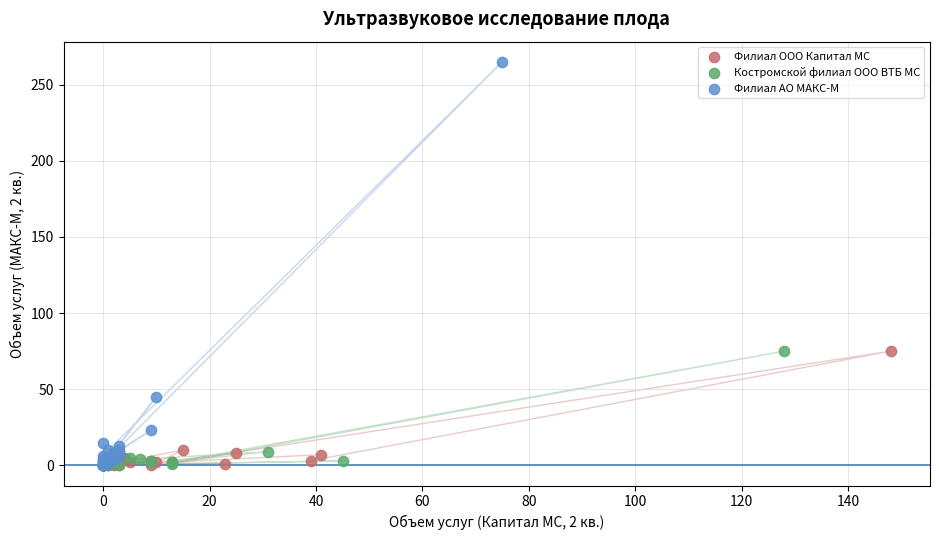

Which series contains the highest Y value?

Филиал АО МАКС-М